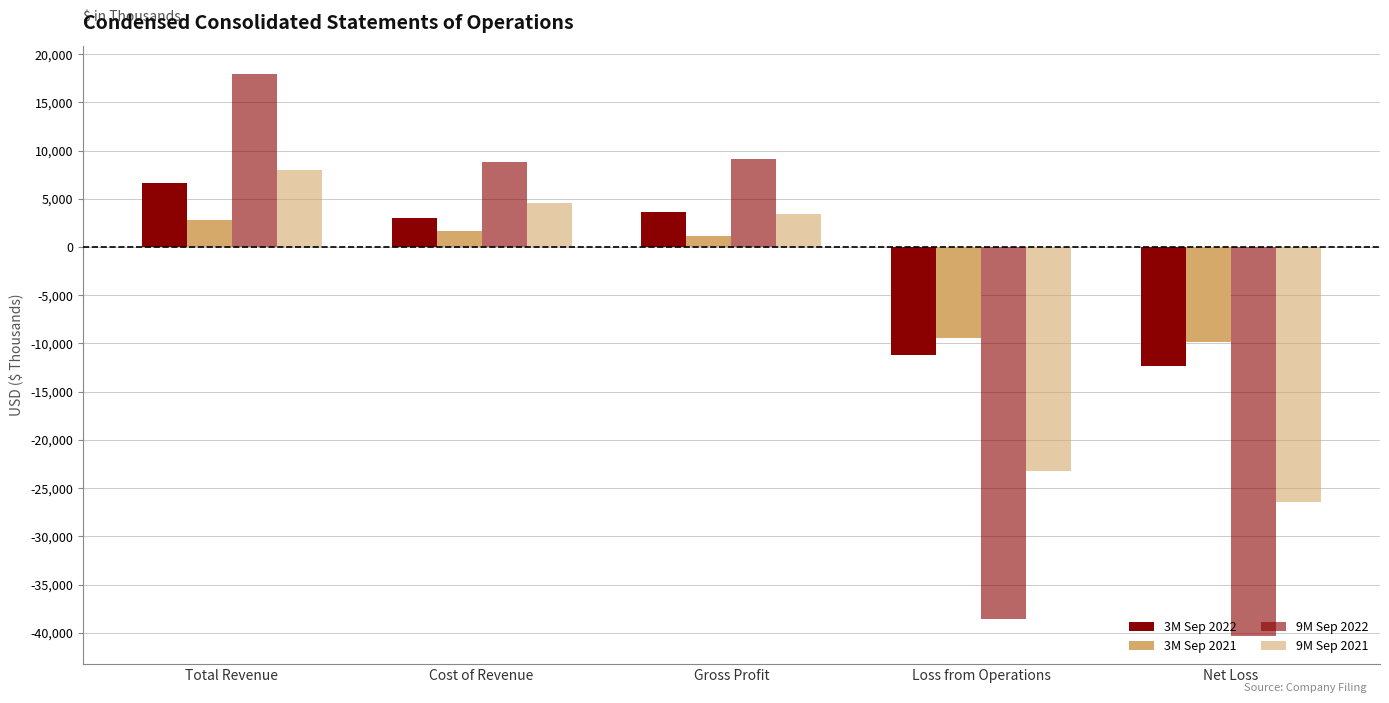

How many values in 9M Sep 2022 are below zero?

2